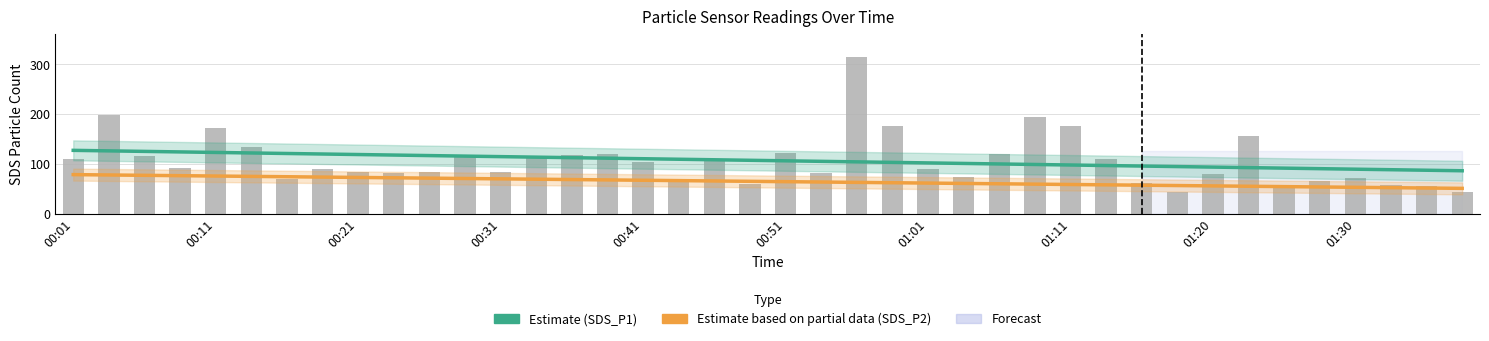

Which series has the widest spread of values?

SDS_P1